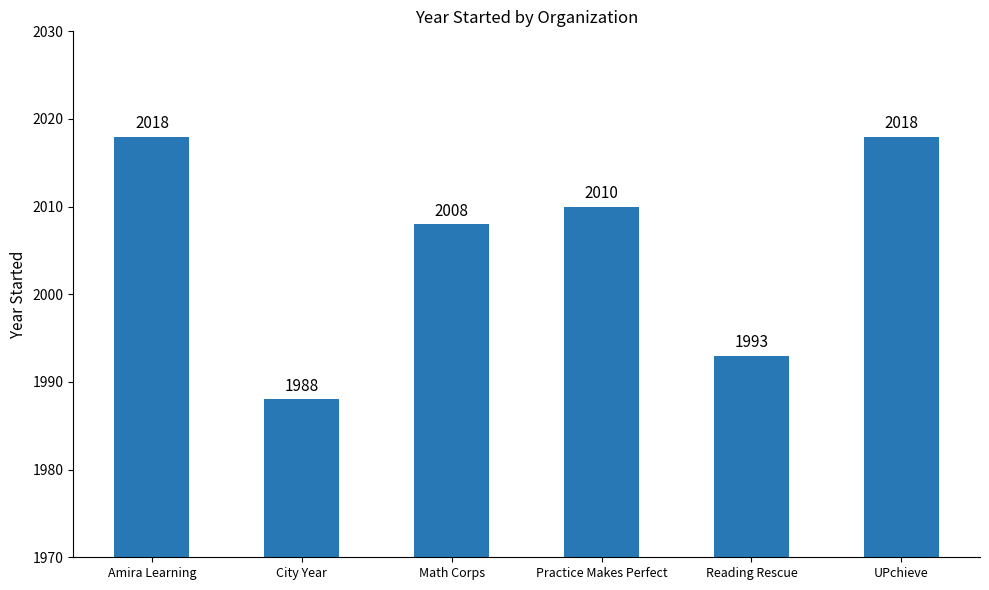

Reading left to right, list all the values displayed in this chart.

Amira Learning=2018	City Year=1988	Math Corps=2008	Practice Makes Perfect=2010	Reading Rescue=1993	UPchieve=2018